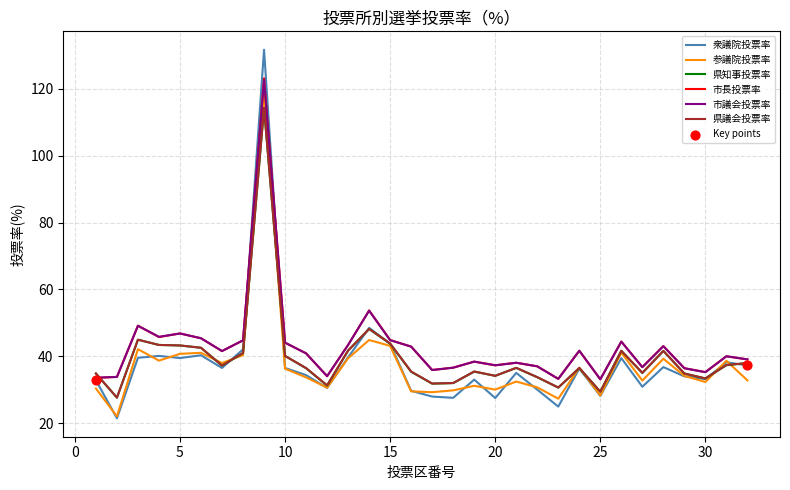

Which series has the widest spread of values?

衆議院投票率